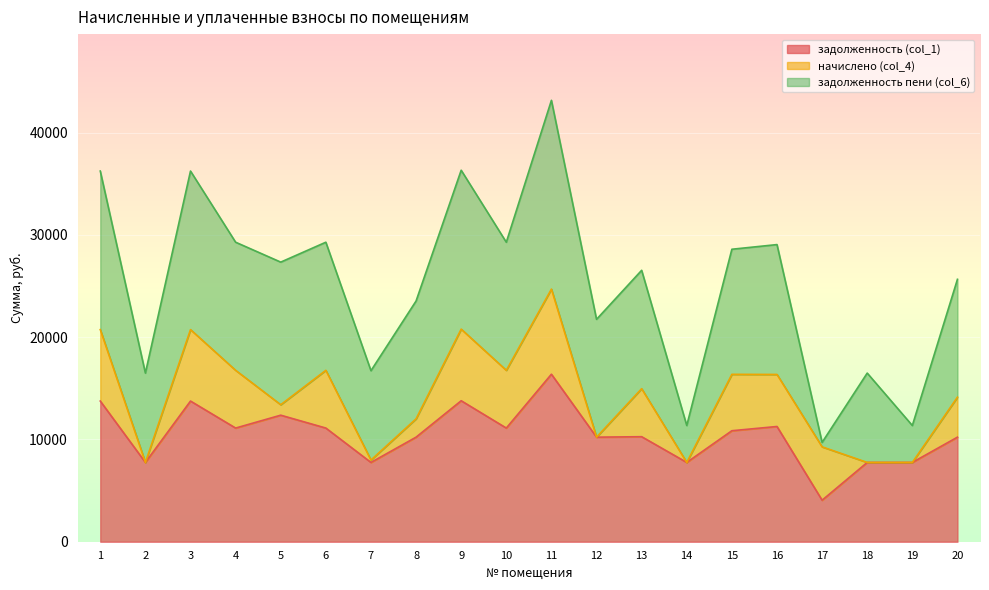

Between which two adjacent categories do задолженность пени (col_6) and задолженность (col_1) first intersect?

13 and 14